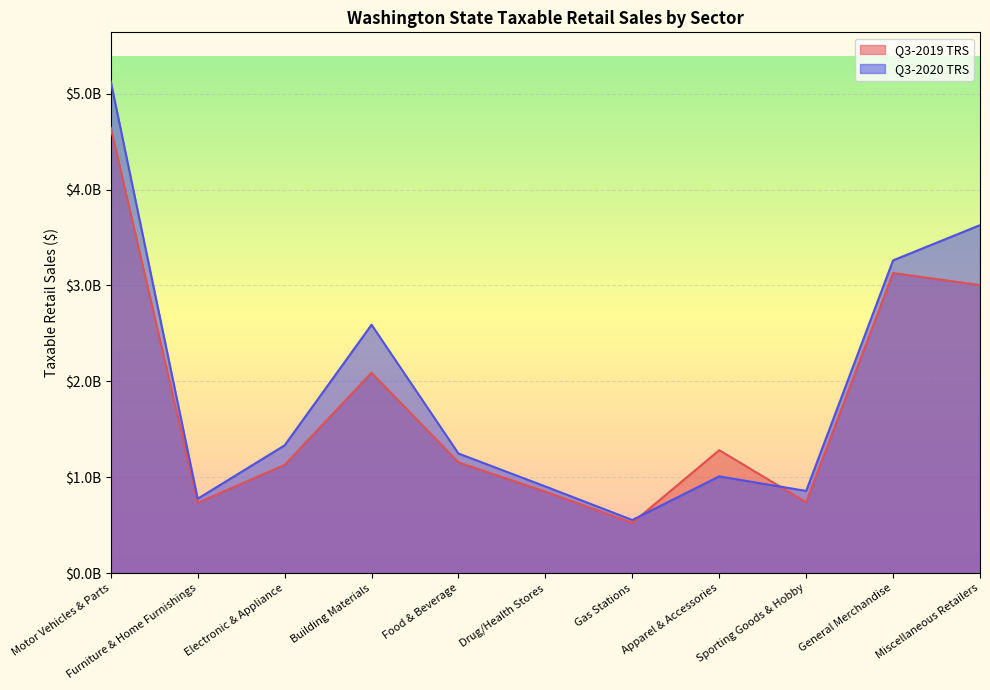

Reading left to right, extract all data points from this chart.

Q3-2019 TRS: Motor Vehicles & Parts=4644607148	Furniture & Home Furnishings=732981583	Electronic & Appliance=1128754963	Building Materials=2088860256	Food & Beverage=1154796303	Drug/Health Stores=848929485	Gas Stations=523772780	Apparel & Accessories=1282024979	Sporting Goods & Hobby=739552226	General Merchandise=3129432344	Miscellaneous Retailers=3003793509
Q3-2020 TRS: Motor Vehicles & Parts=5126444278	Furniture & Home Furnishings=775382479	Electronic & Appliance=1332287634	Building Materials=2589780469	Food & Beverage=1246888493	Drug/Health Stores=903560558	Gas Stations=553966980	Apparel & Accessories=1008706230	Sporting Goods & Hobby=856846351	General Merchandise=3261337266	Miscellaneous Retailers=3628543043